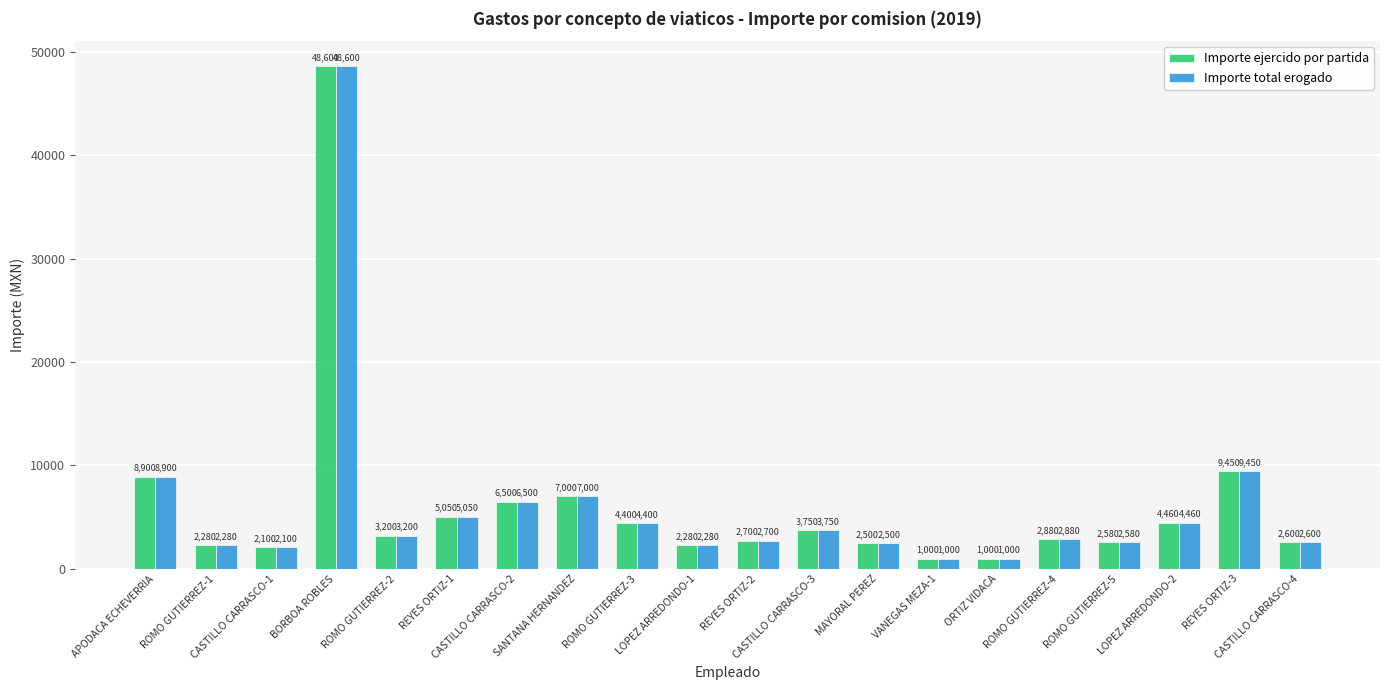

True or false: Importe total erogado has a value of 9277 at CASTILLO CARRASCO-2.

False